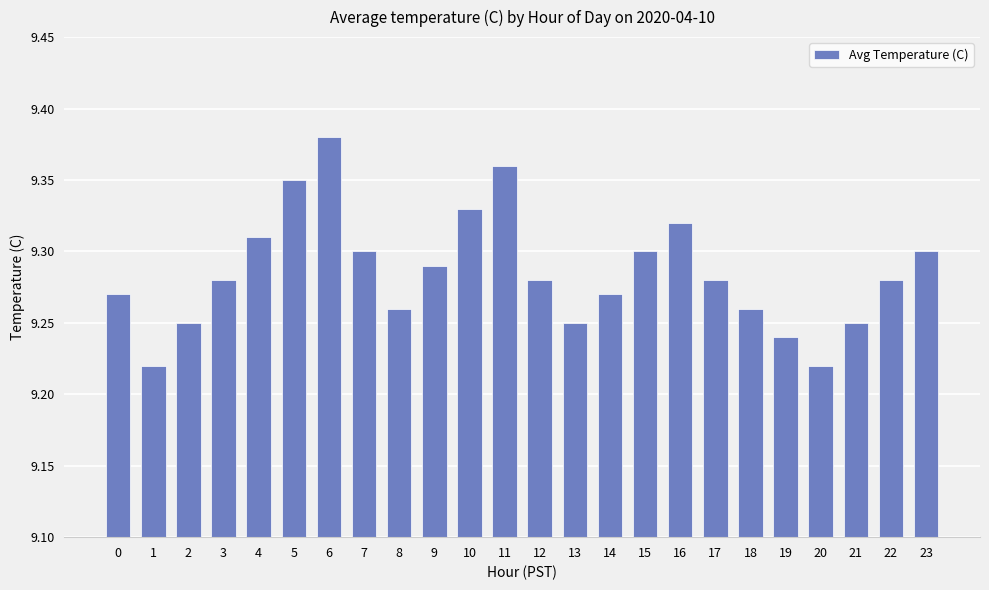

Between 0 and 4, which is larger?

4